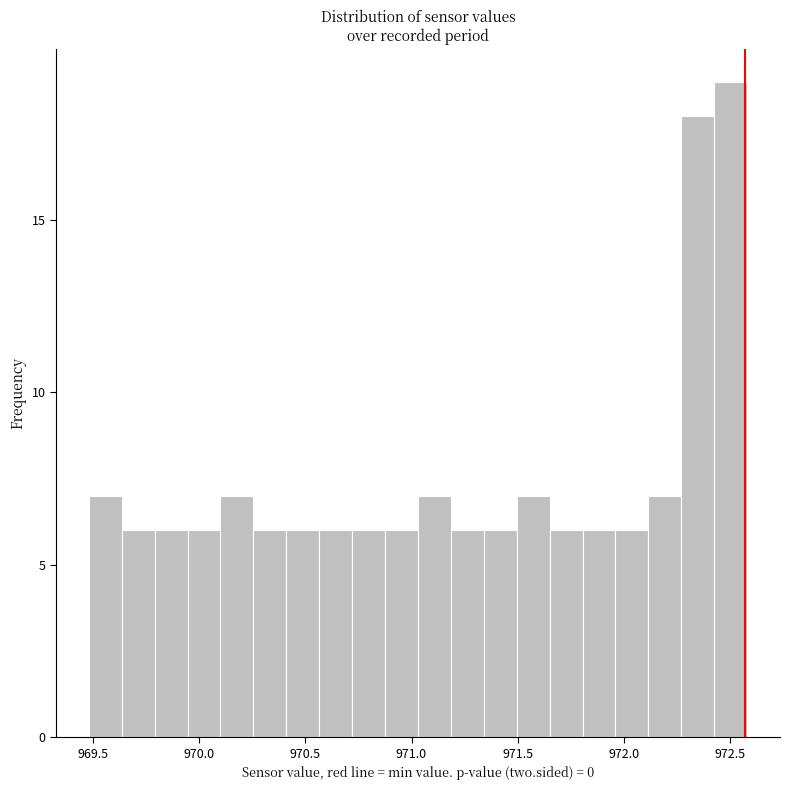

Read against the x-axis, roughly where is the centre of the tallest bar?

972.50